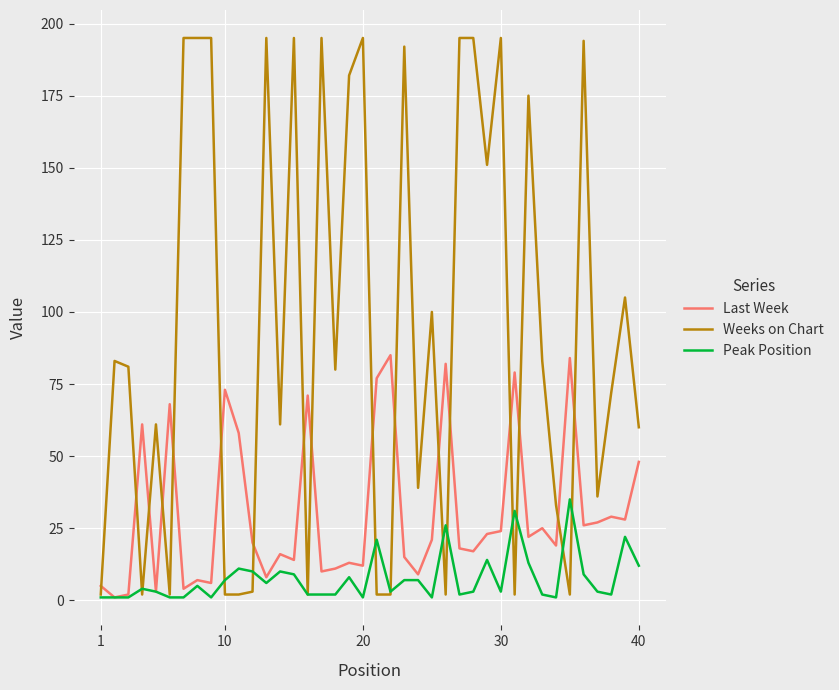

Which series has the largest range (max minus min)?

Weeks on Chart